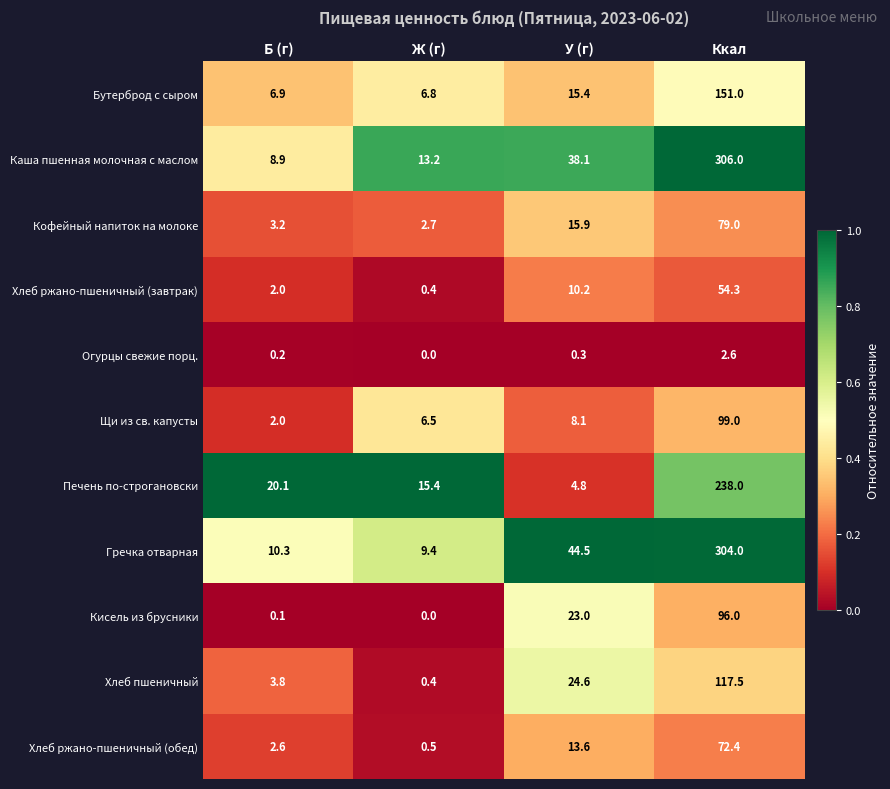

What is the spread (max minus min) of values at У (г)?

44.2